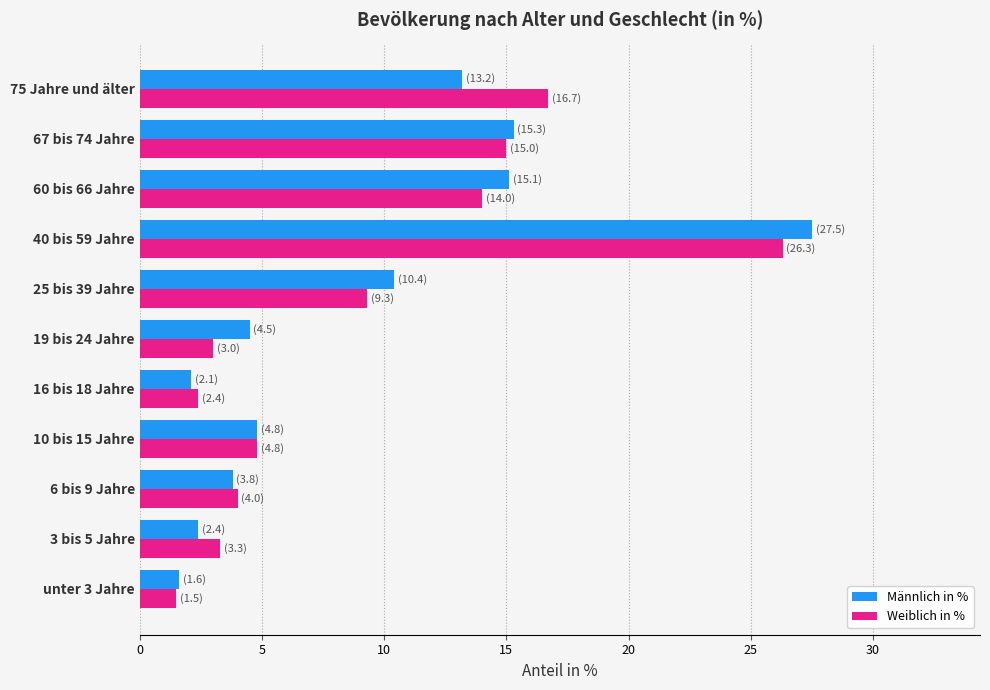

At which category is the sum across all series the highest?

40 bis 59 Jahre